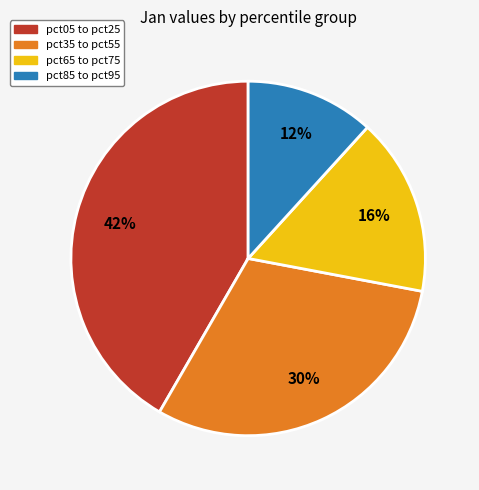

Is there a majority slice in this chart?

No